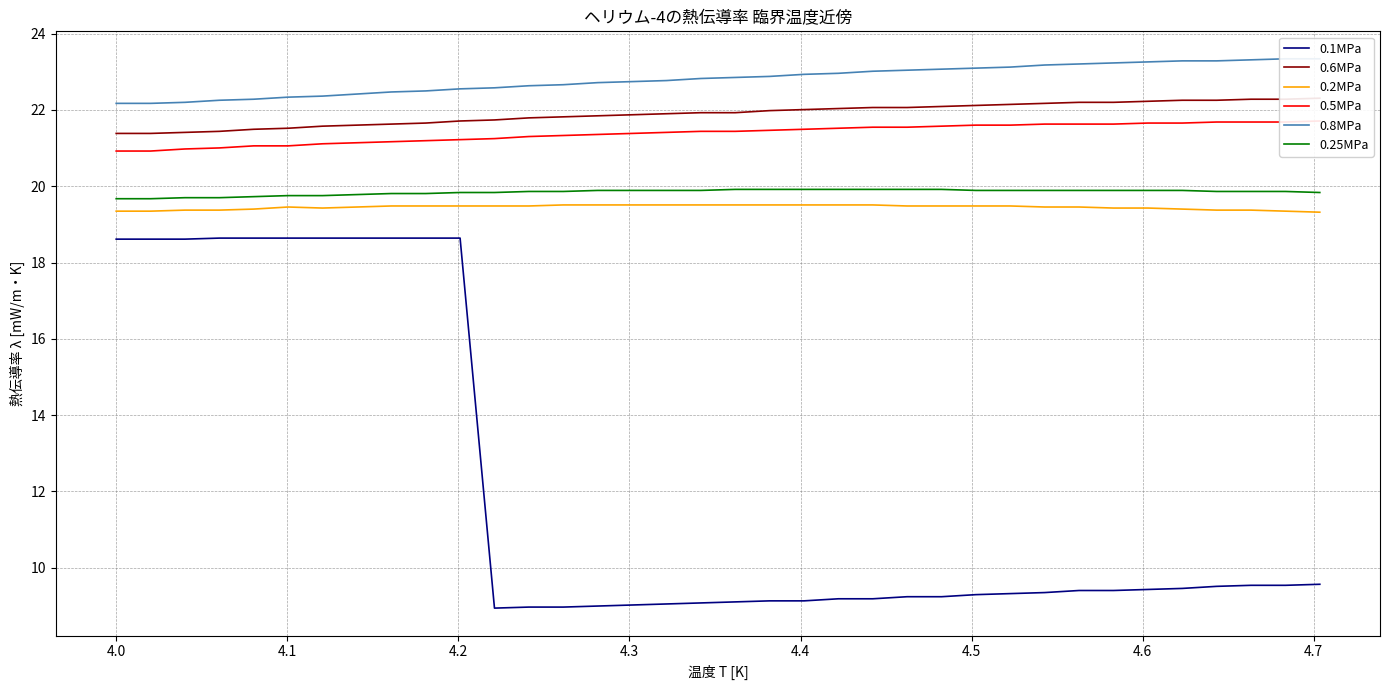

How many values in the 0.5MPa series exceed 21?

33